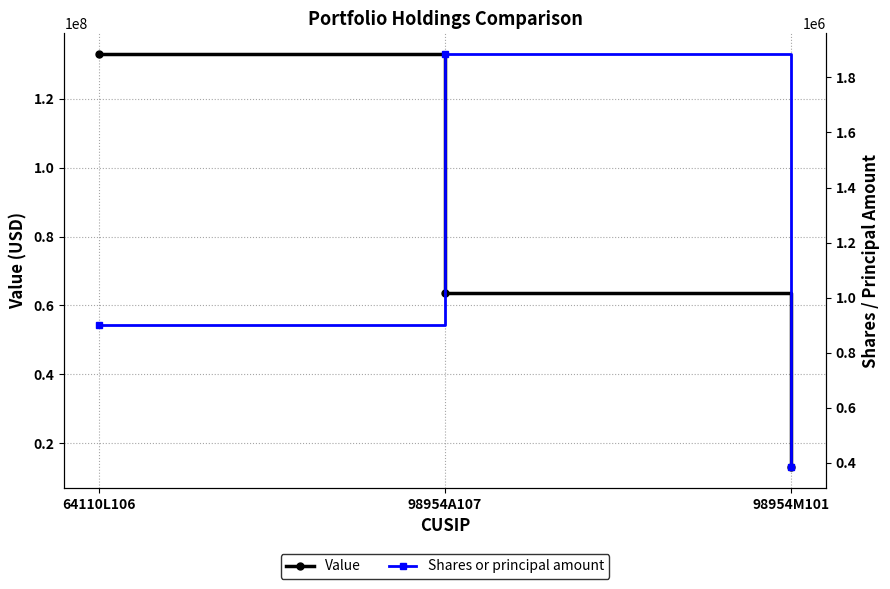

True or false: Shares or principal amount has a value of 248158 at 98954M101.

False